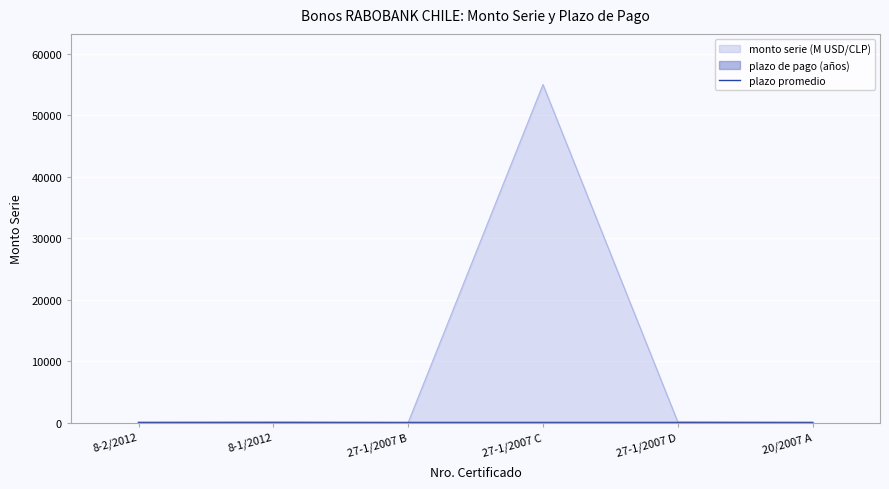

What is the value of the monto serie (M) point at the 4th from the left?

55000.0